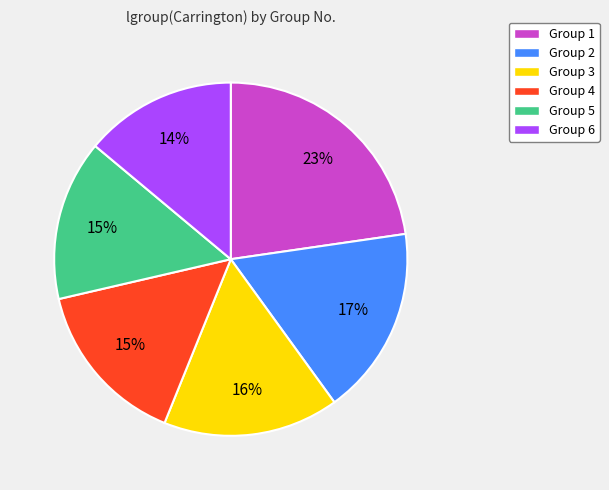

Does any single category account for the majority?

No